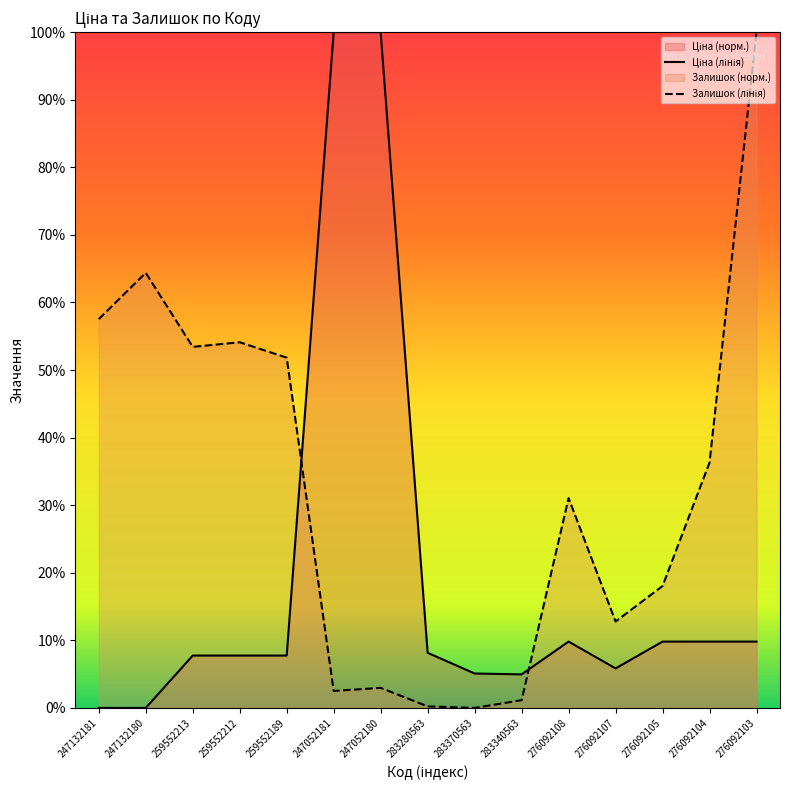

At which category is the sum across all series the highest?

276092103